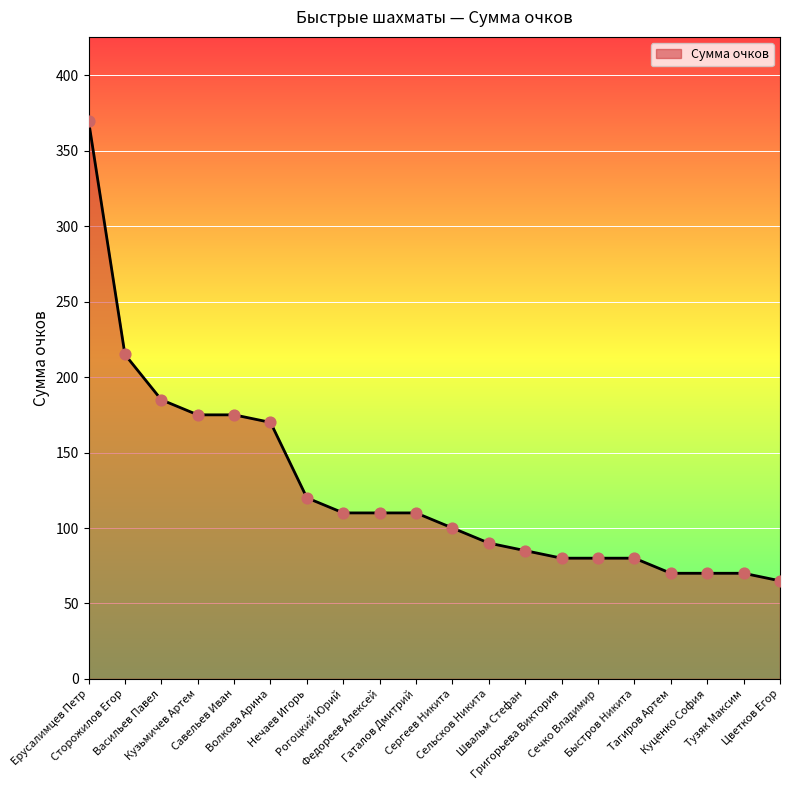

Approximately how many times larger is the value at Рогоцкий Юрий compared to Кузьмичев Артем?

0.6